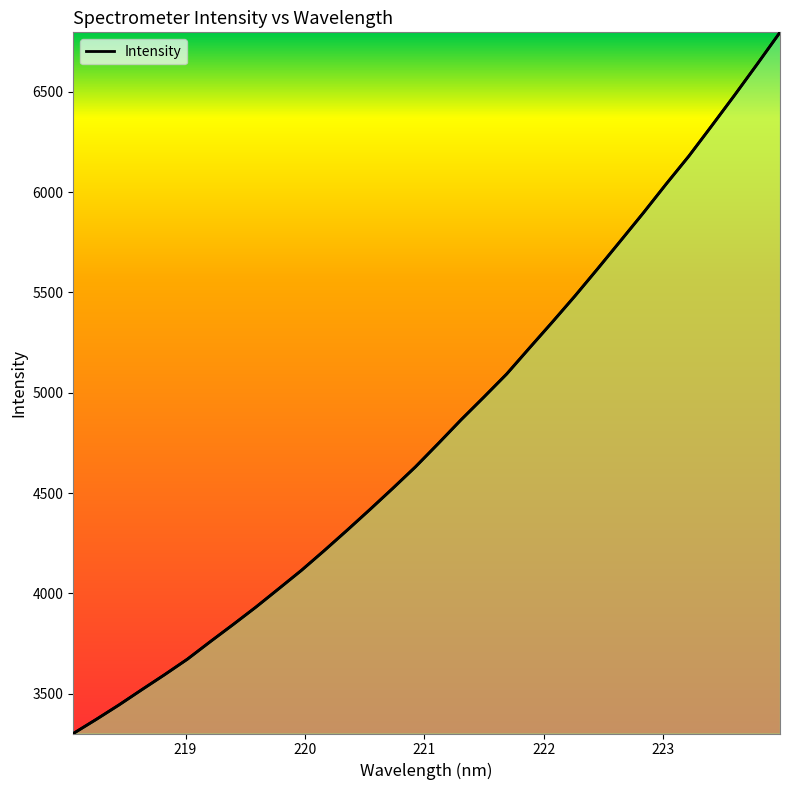

What is the minimum value shown in the chart?

3301.6